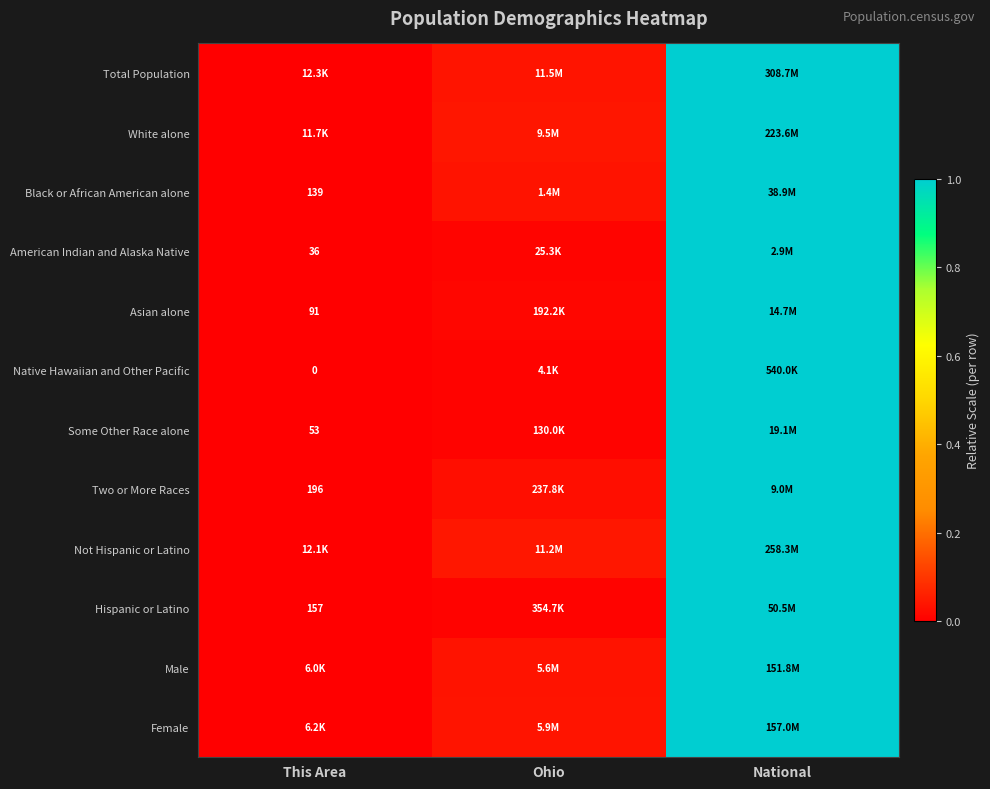

Which series has the largest range (max minus min)?

Total Population